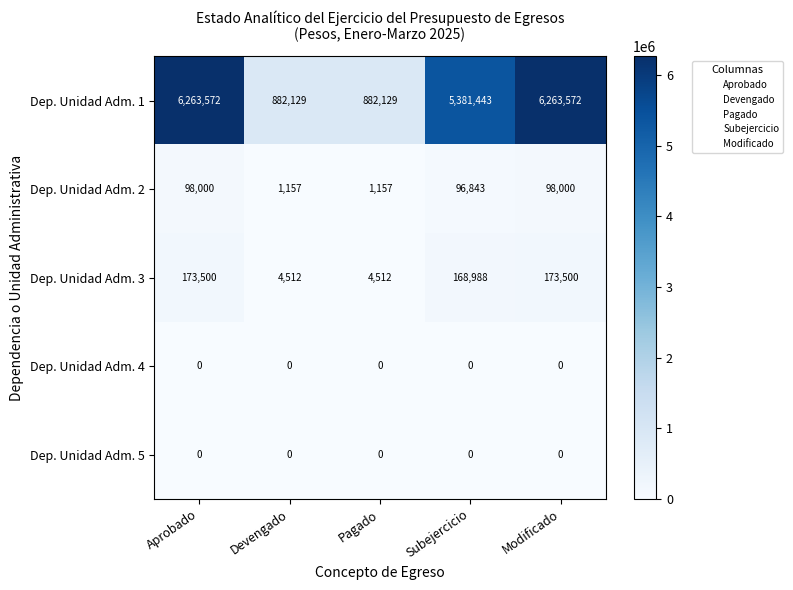

Reading right to left, what are all the values shown in this chart?

Dep. Unidad Adm. 1: Modificado=6263572	Subejercicio=5381443	Pagado=882129	Devengado=882129	Aprobado=6263572
Dep. Unidad Adm. 2: Modificado=98000	Subejercicio=96843	Pagado=1157	Devengado=1157	Aprobado=98000
Dep. Unidad Adm. 3: Modificado=173500	Subejercicio=168988	Pagado=4512	Devengado=4512	Aprobado=173500
Dep. Unidad Adm. 4: Modificado=0	Subejercicio=0	Pagado=0	Devengado=0	Aprobado=0
Dep. Unidad Adm. 5: Modificado=0	Subejercicio=0	Pagado=0	Devengado=0	Aprobado=0